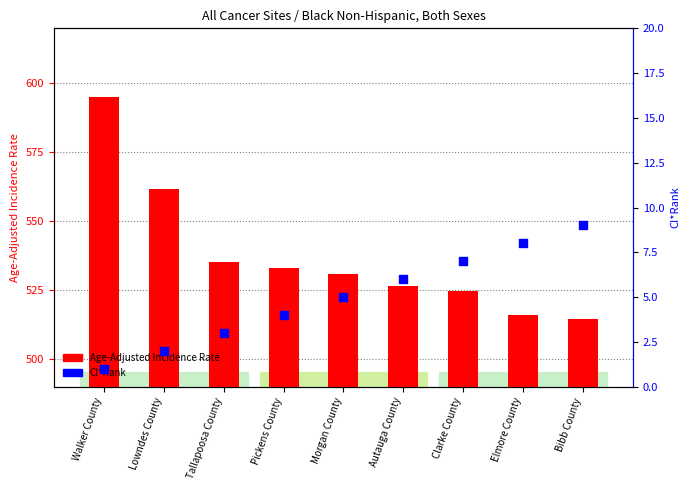

At which category is the sum across all series the highest?

Walker County